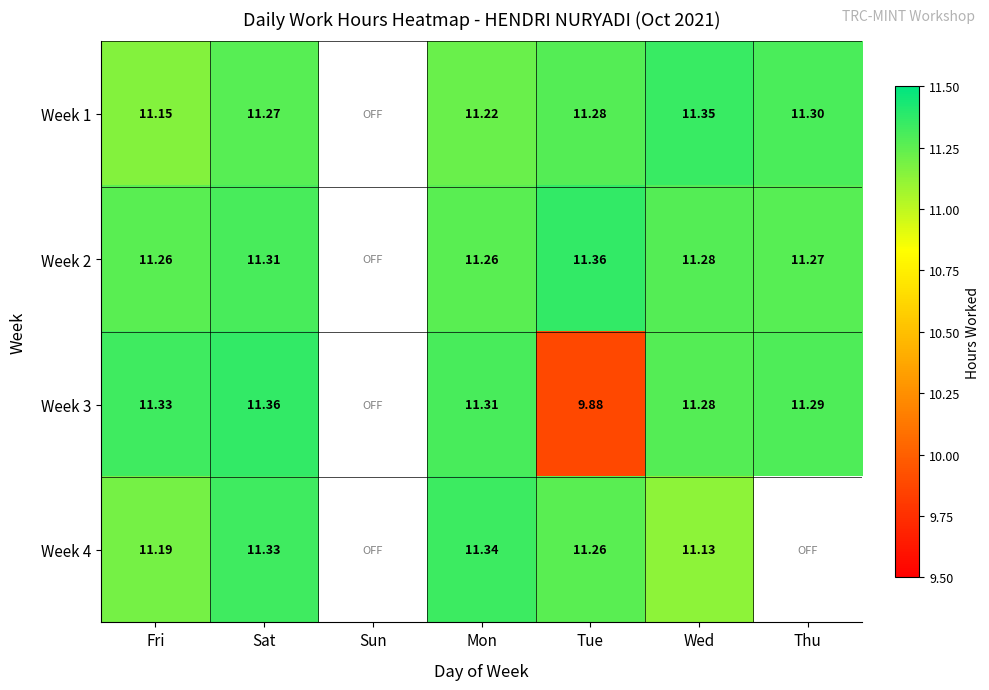

Is the value of Week 4 at Tue greater than the value of Week 1 at Mon?

Yes